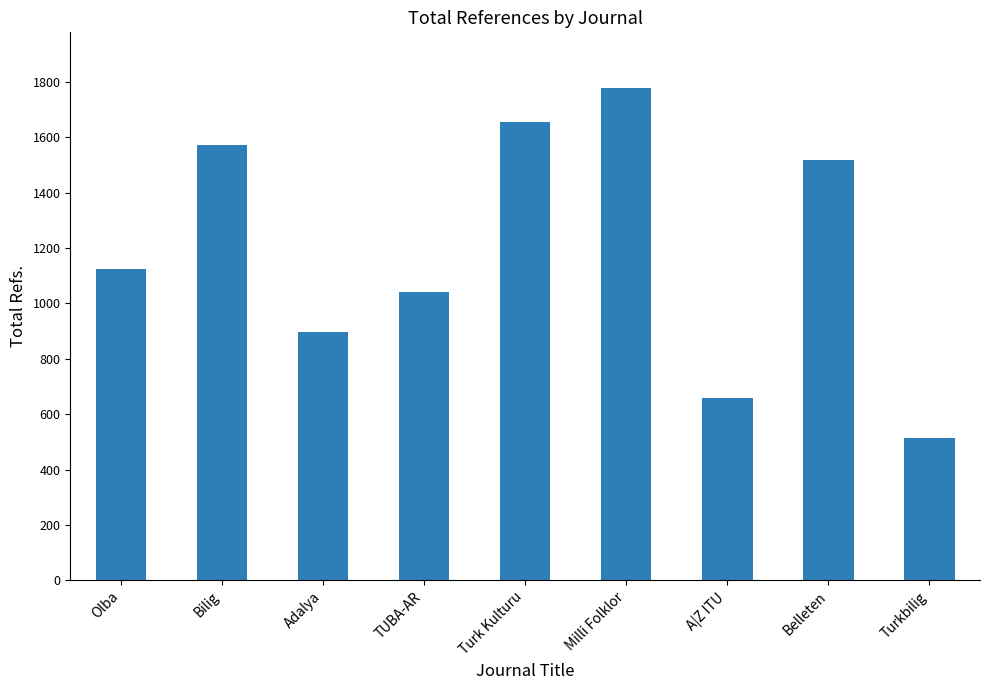

Which has a higher value, Olba or Bilig?

Bilig